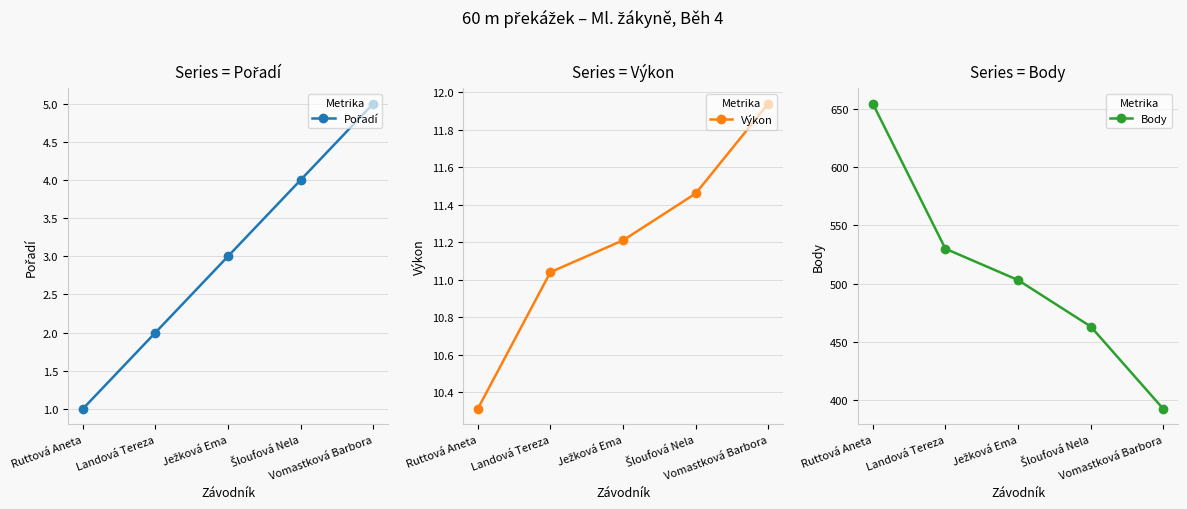

What is the difference between the second highest and second lowest values in the Výkon series?

0.4